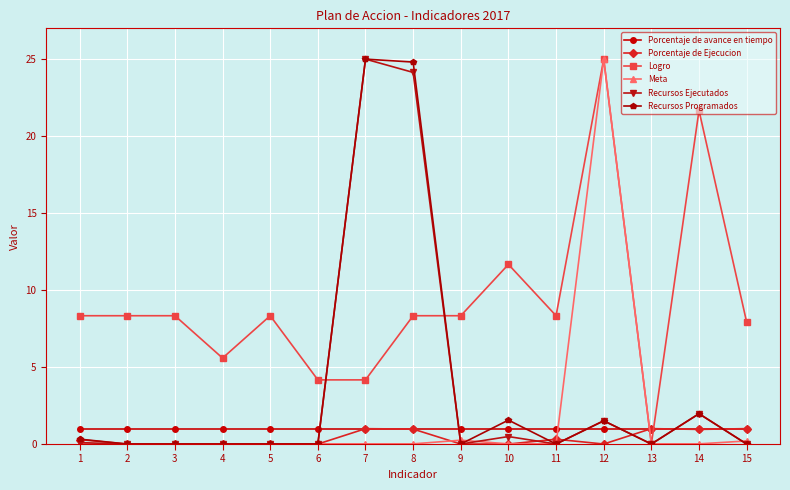

True or false: Logro has more than 1 points higher than both neighbors.

True